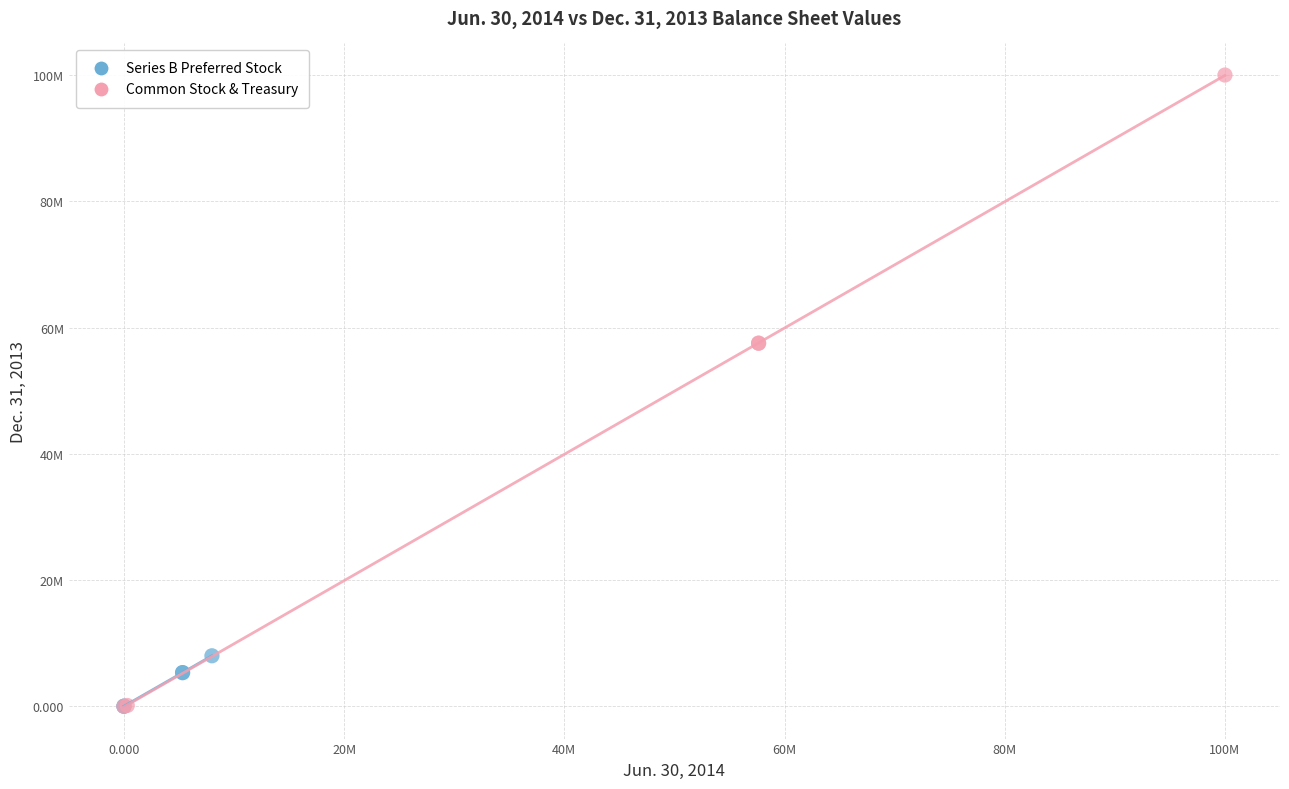

Which series has the widest spread of Y values?

Common Stock & Treasury